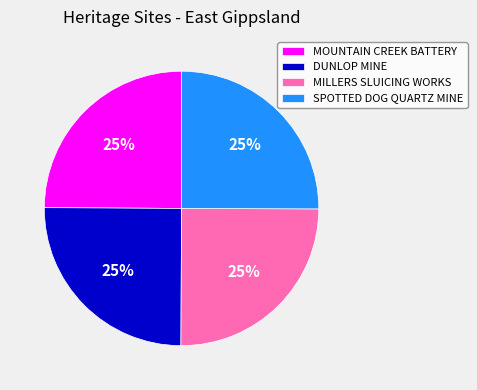

Is DUNLOP MINE the majority of the pie?

No